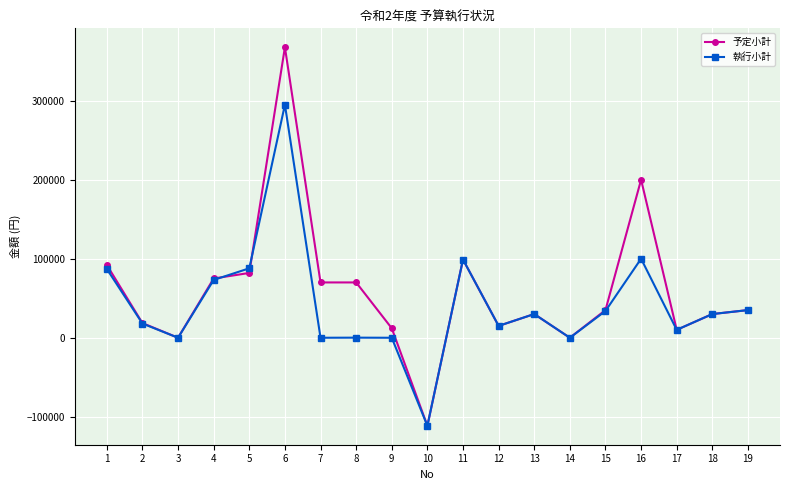

What are all the series names shown in the legend?

予定小計, 執行小計